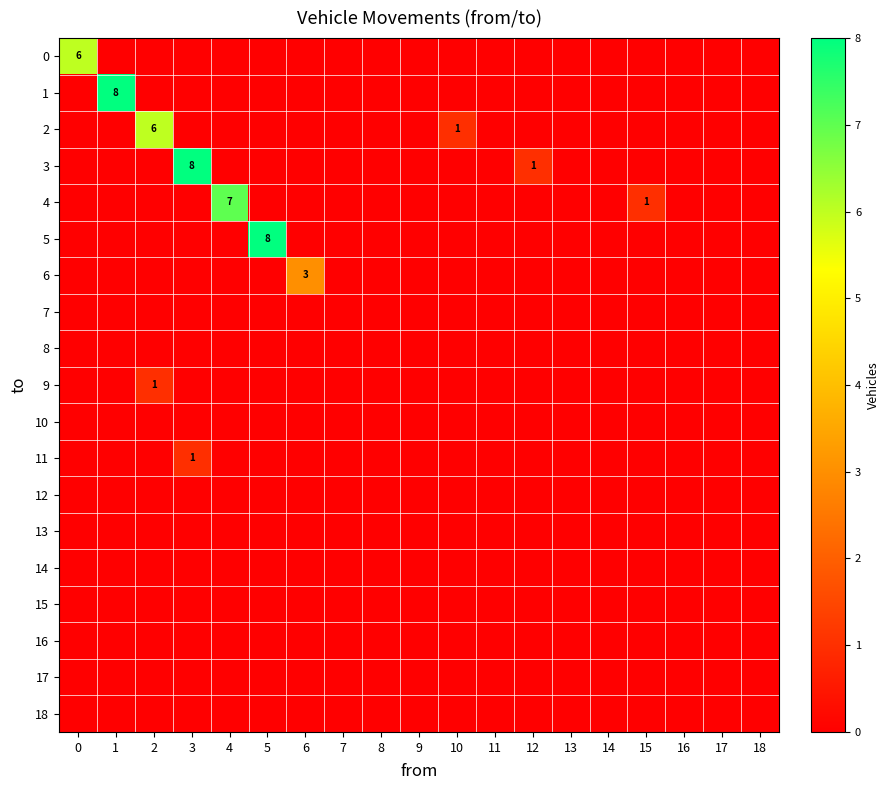

At which category is the sum across all series the highest?

3